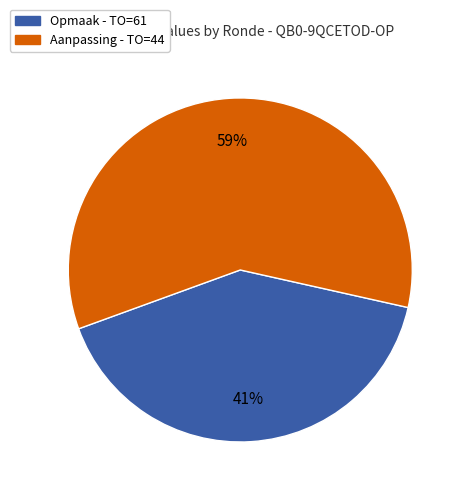

The Opmaak - TO=61 slice represents 41% of the pie. True or false?

True